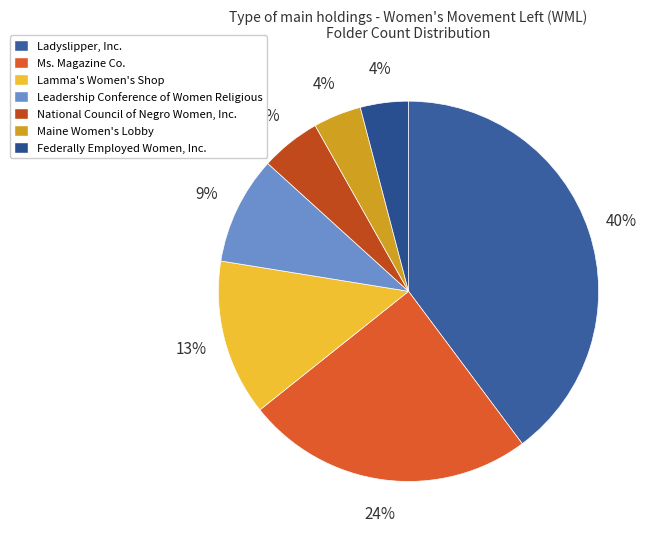

Rank the categories by value from highest to lowest.

Ladyslipper, Inc., Ms. Magazine Co., Lamma's Women's Shop, Leadership Conference of Women Religious, National Council of Negro Women, Inc., Maine Women's Lobby, Federally Employed Women, Inc.